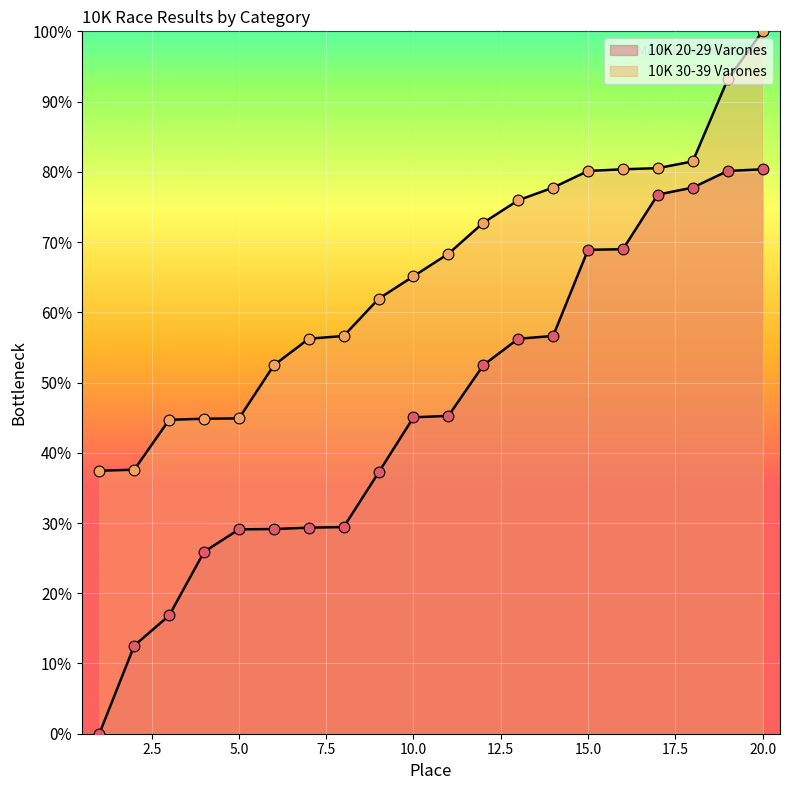

Is the value of 10K 30-39 Varones at 4 greater than the value of 10K 20-29 Varones at 4?

Yes